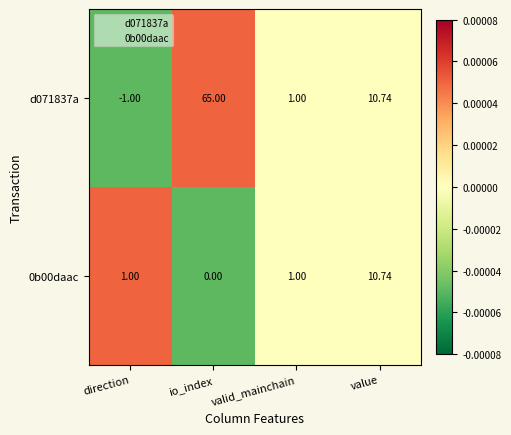

Where does the d071837a series first go above 10?

io_index